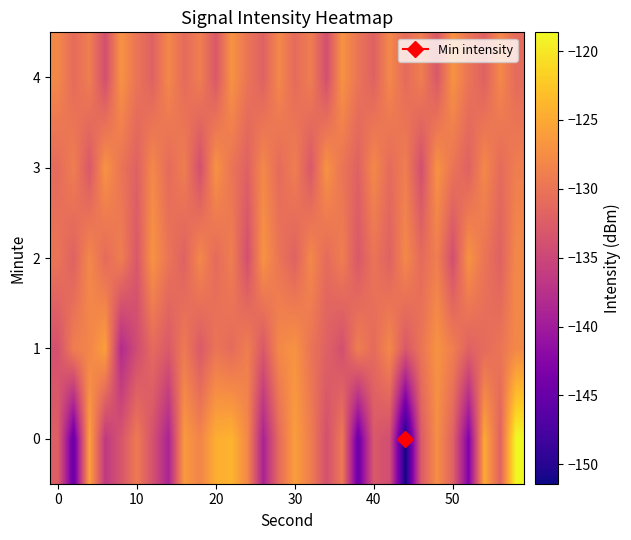

What is the greatest value displayed?

-118.6